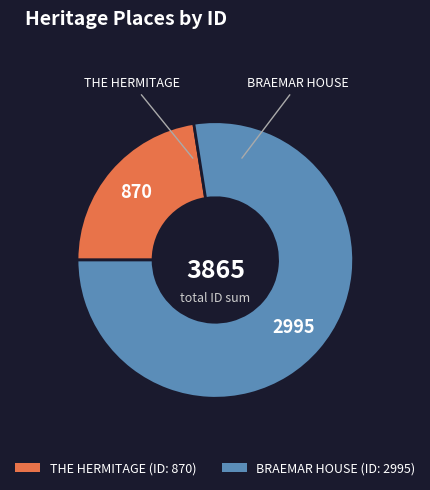

What is the largest slice in the pie chart?

BRAEMAR HOUSE